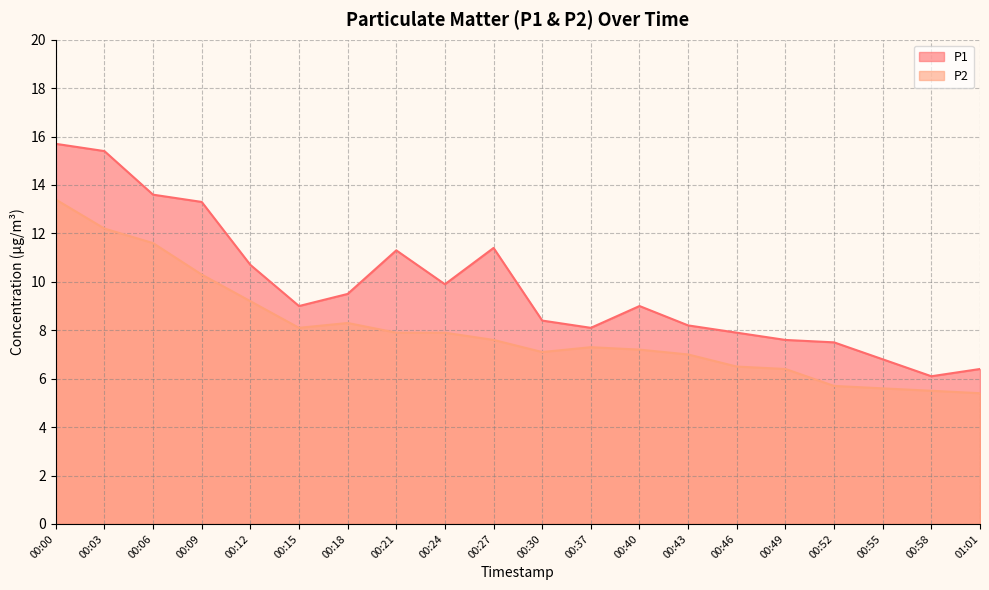

True or false: P2 and P1 cross at least once.

False